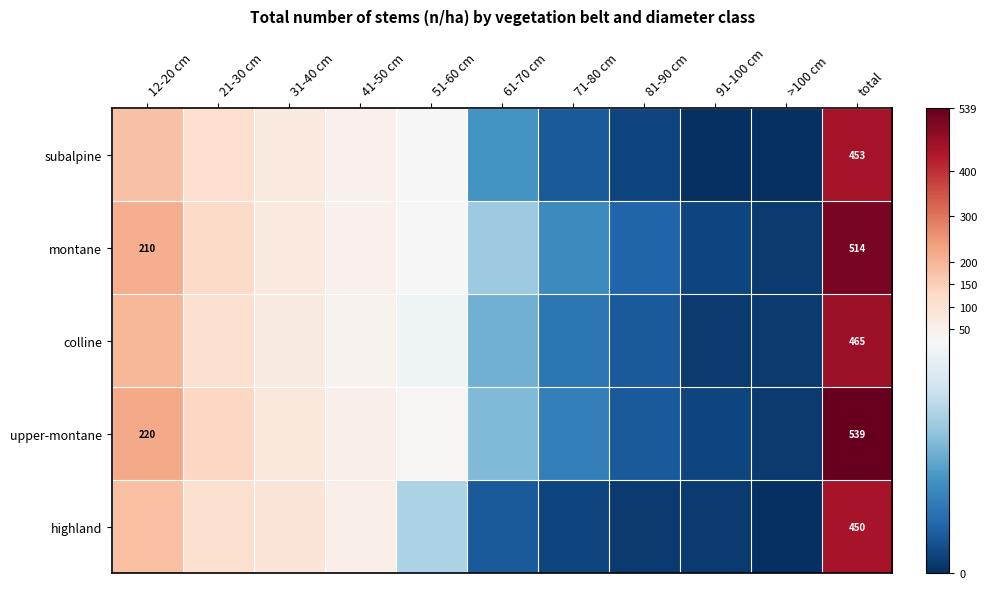

Is it true that montane equals 344 at 12-20 cm?

False